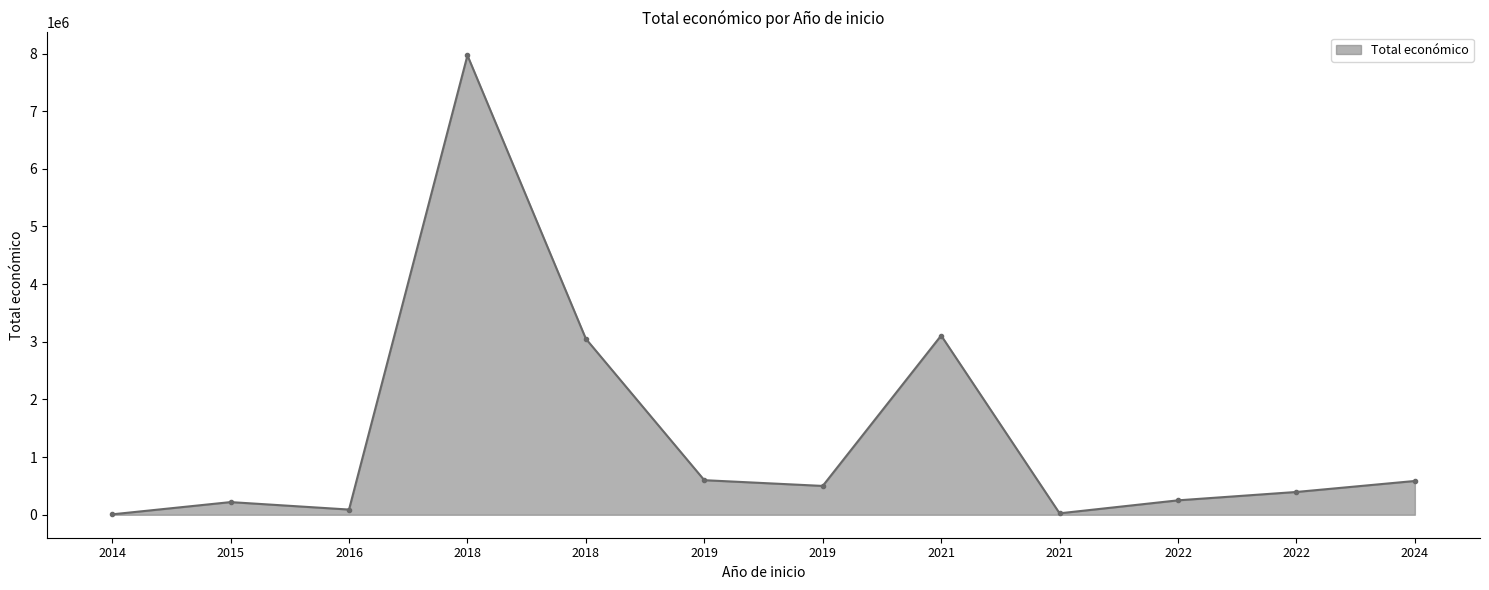

What value does the data have at 2019, to the nearest 100?

599600